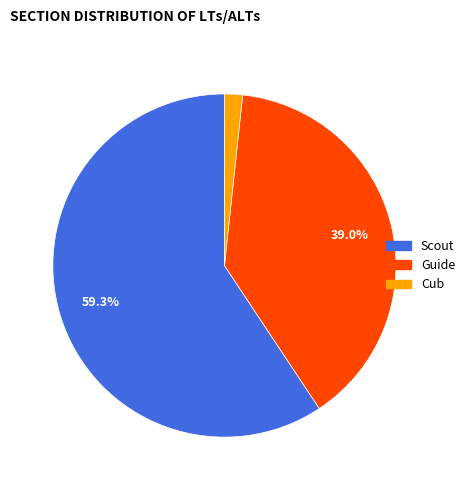

To the nearest percent, what is the average slice percentage?

33%